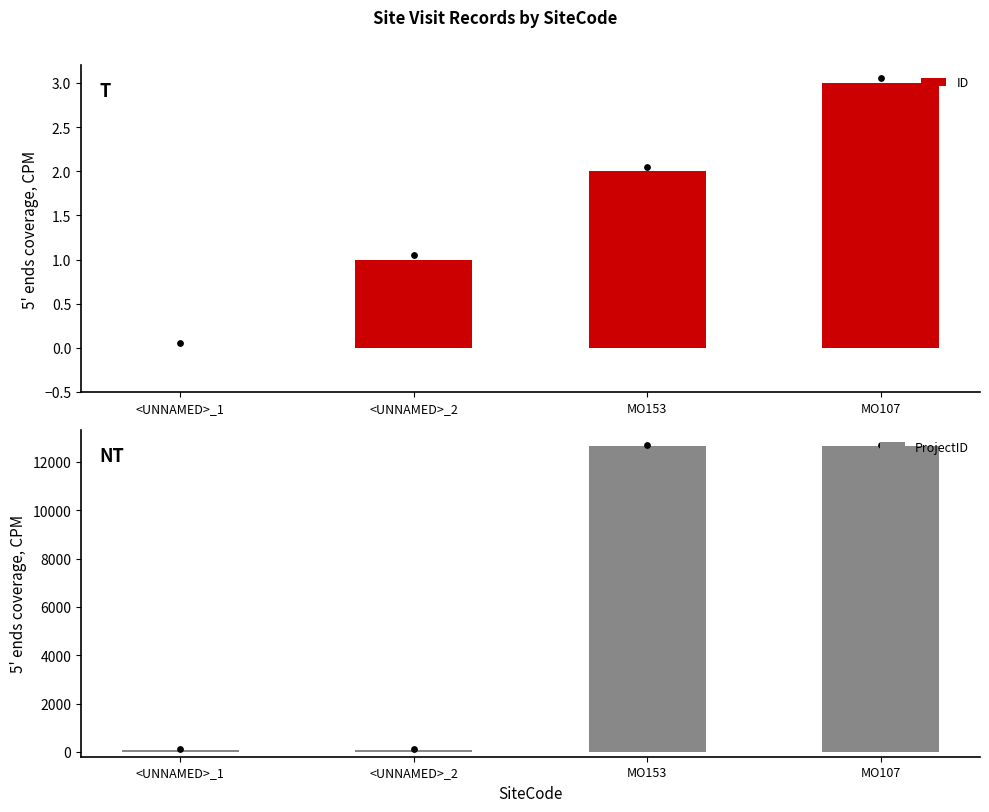

Which series has the widest spread of Y values?

ProjectID